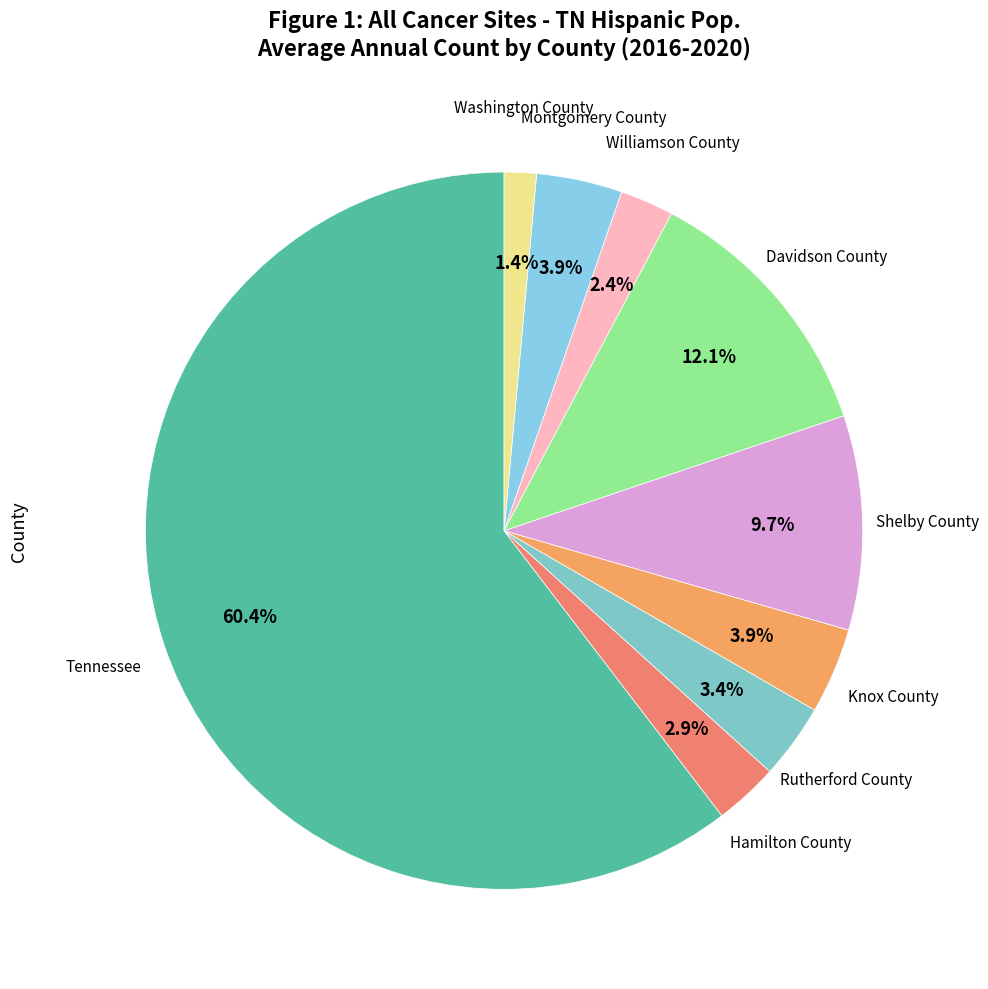

To the nearest percent, what is the difference between the largest and smallest slice percentages?

59%